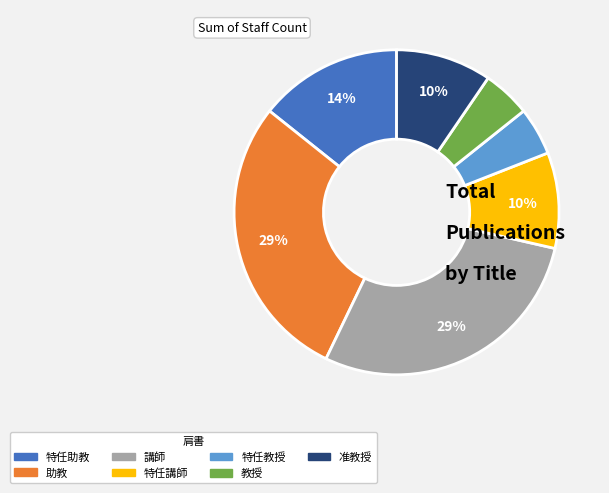

What is the ratio of the value at 特任教授 to the value at 特任講師?

0.5